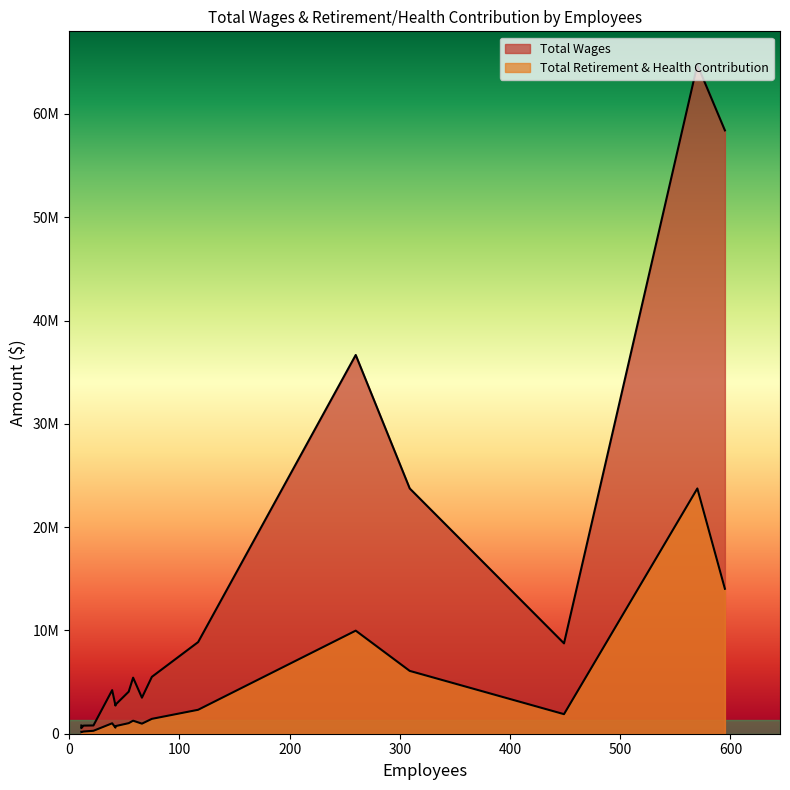

What is the spread (max minus min) of values at 42?

2069938